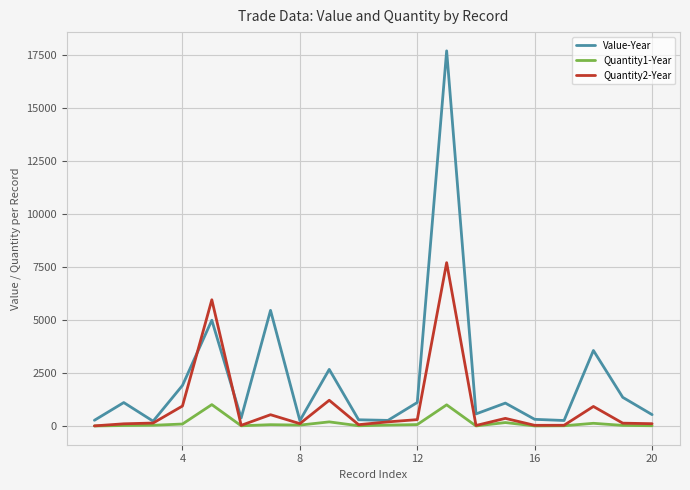

What are all the series names shown in the legend?

Value-Year, Quantity1-Year, Quantity2-Year